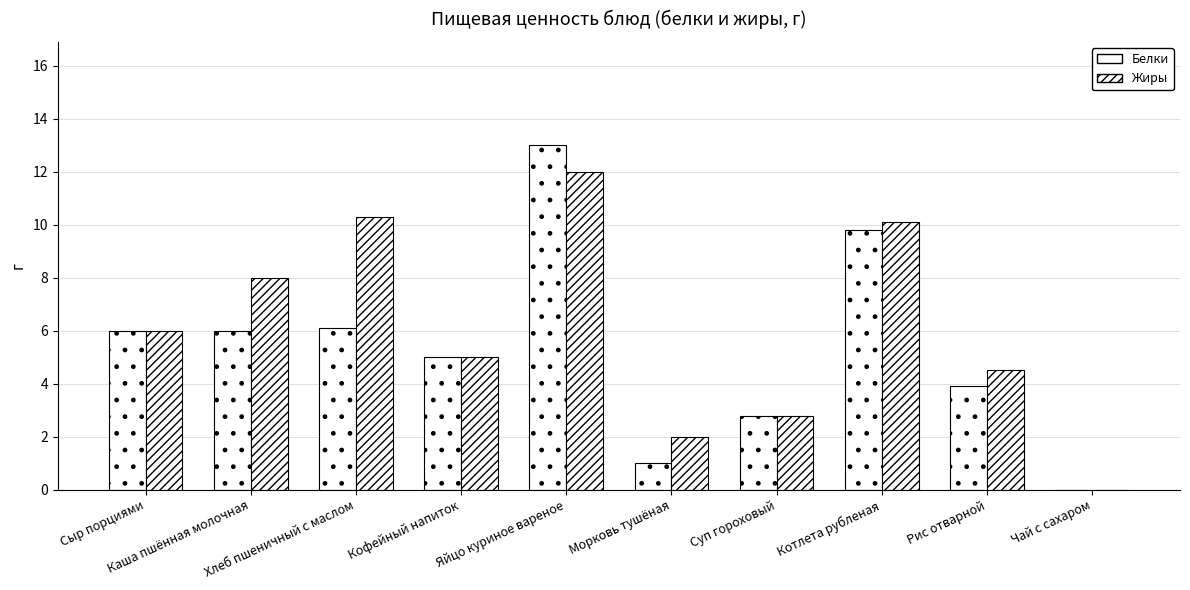

What is the label of the 9th bar from the right?

Каша пшённая молочная